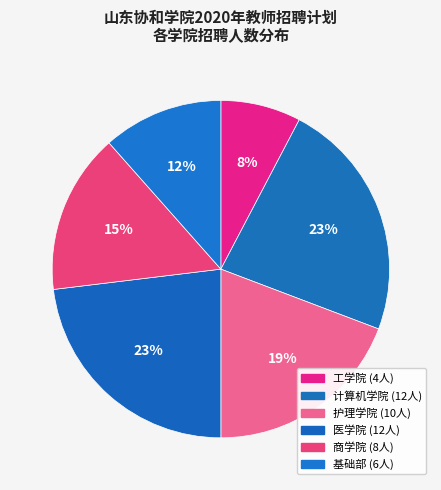

To the nearest percent, what is the difference between the 护理学院 and 基础部 slice percentages?

8%